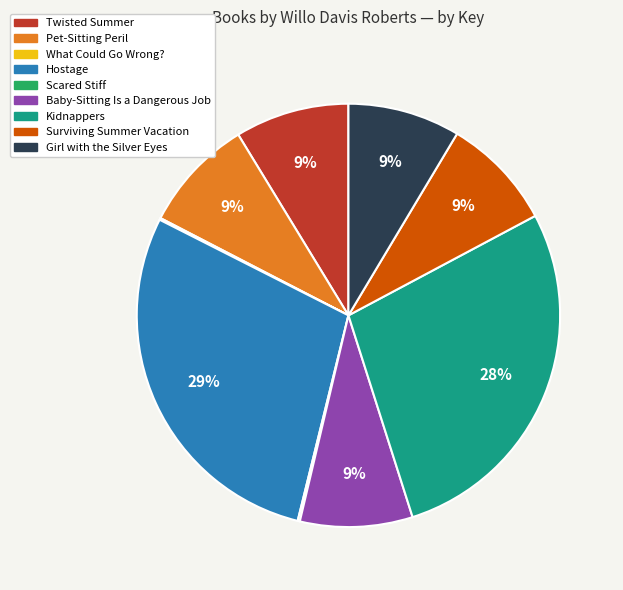

To the nearest percent, what percentage of the pie is Pet-Sitting Peril?

9%